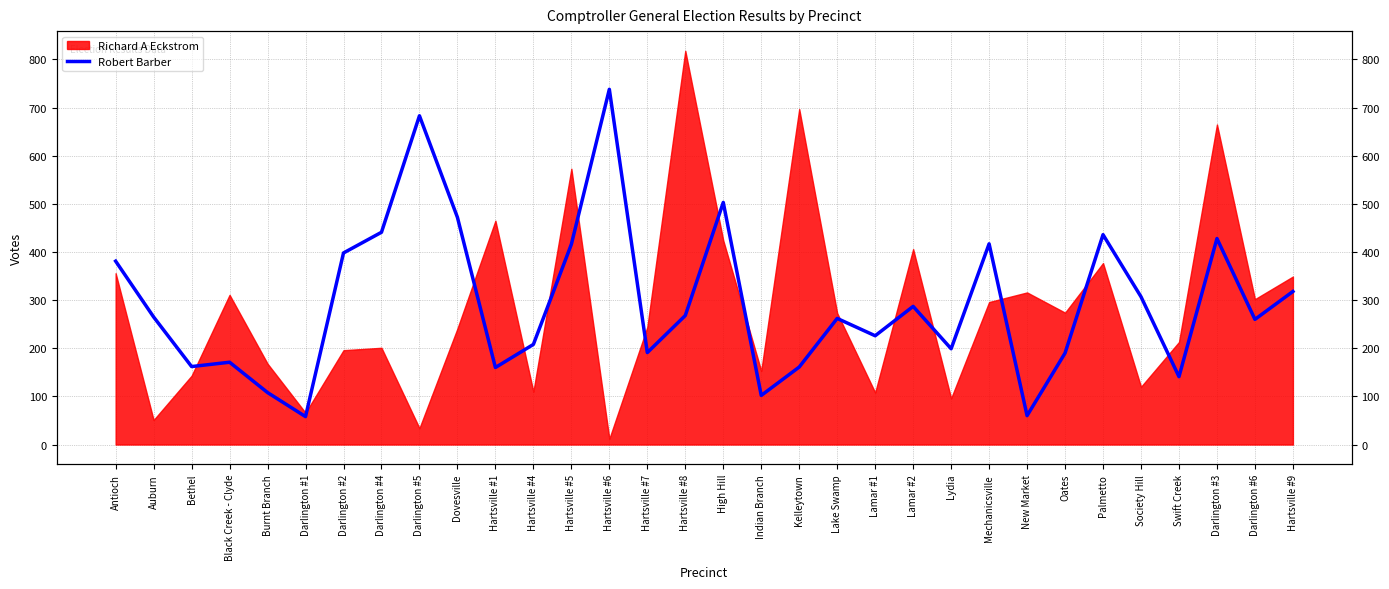

What is the label of the 30th point from the left?

Darlington #3